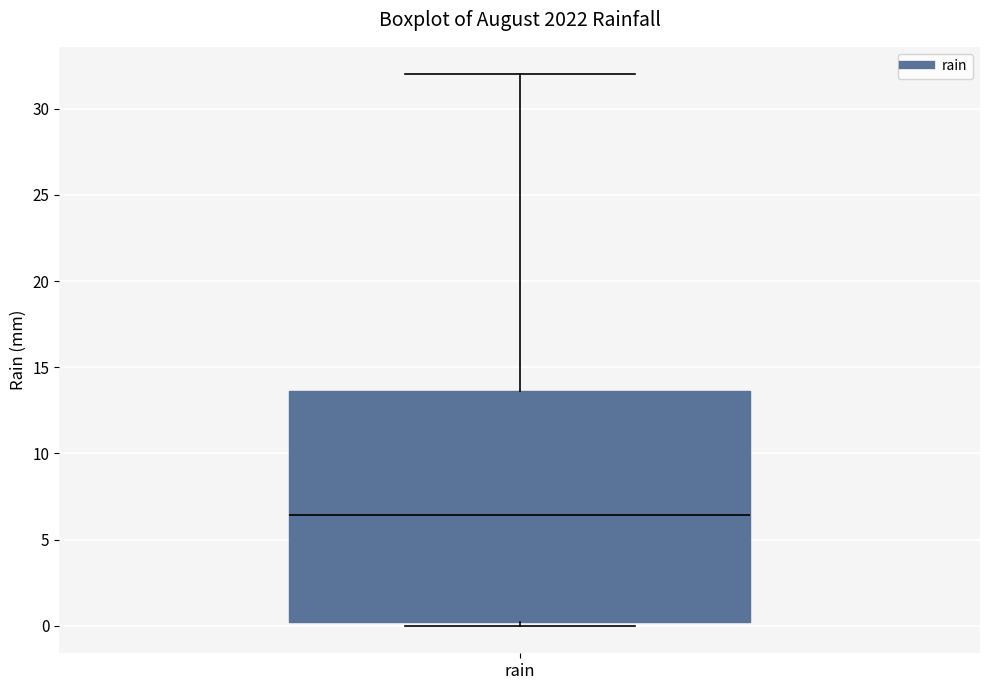

Read this box plot against the y-axis: the position of the median line, the range covered by the box, and the ends of both whiskers. The values are not printed on the chart, so give them approximately, as read against the axis.

median 6.5, box 0.0 to 13.5, whiskers 0.0 (just below the box's lower edge) to 32.0